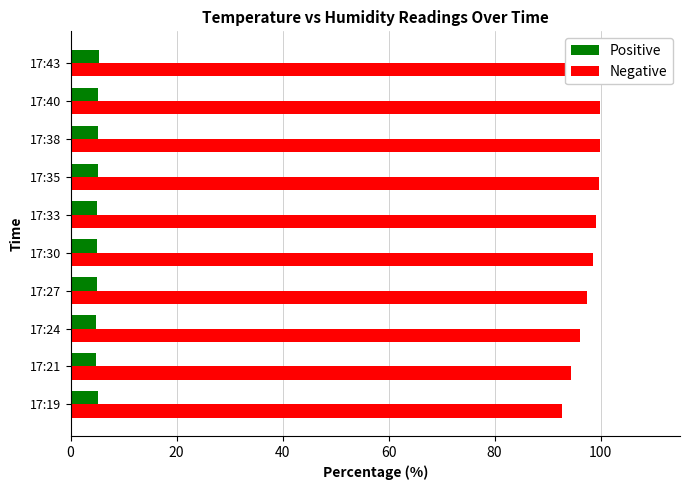

Rank the series by their maximum value, from lowest to highest.

Positive, Negative